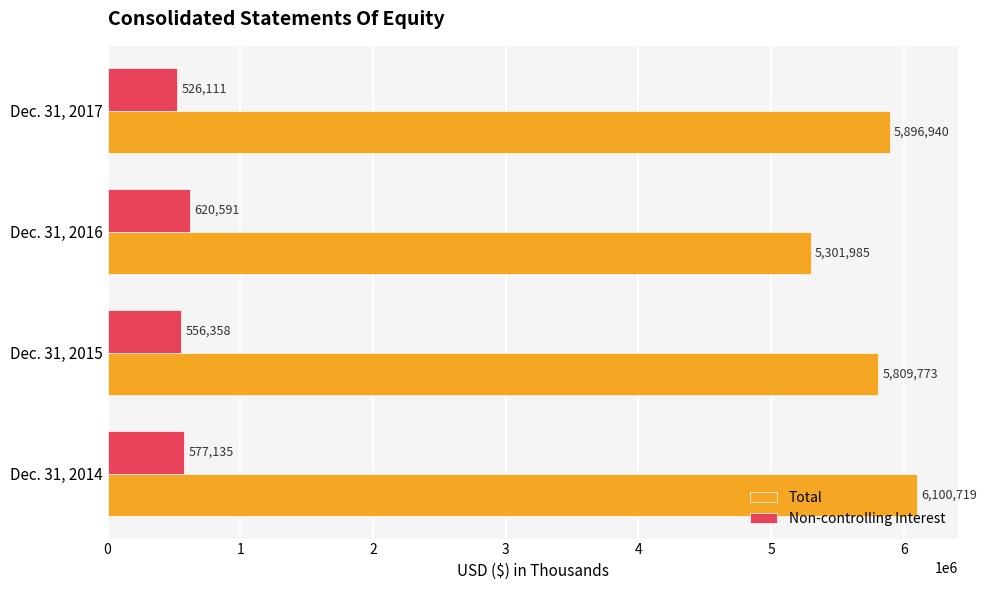

What is the sum of the Total values at Dec. 31, 2017 and Dec. 31, 2014?

11997659